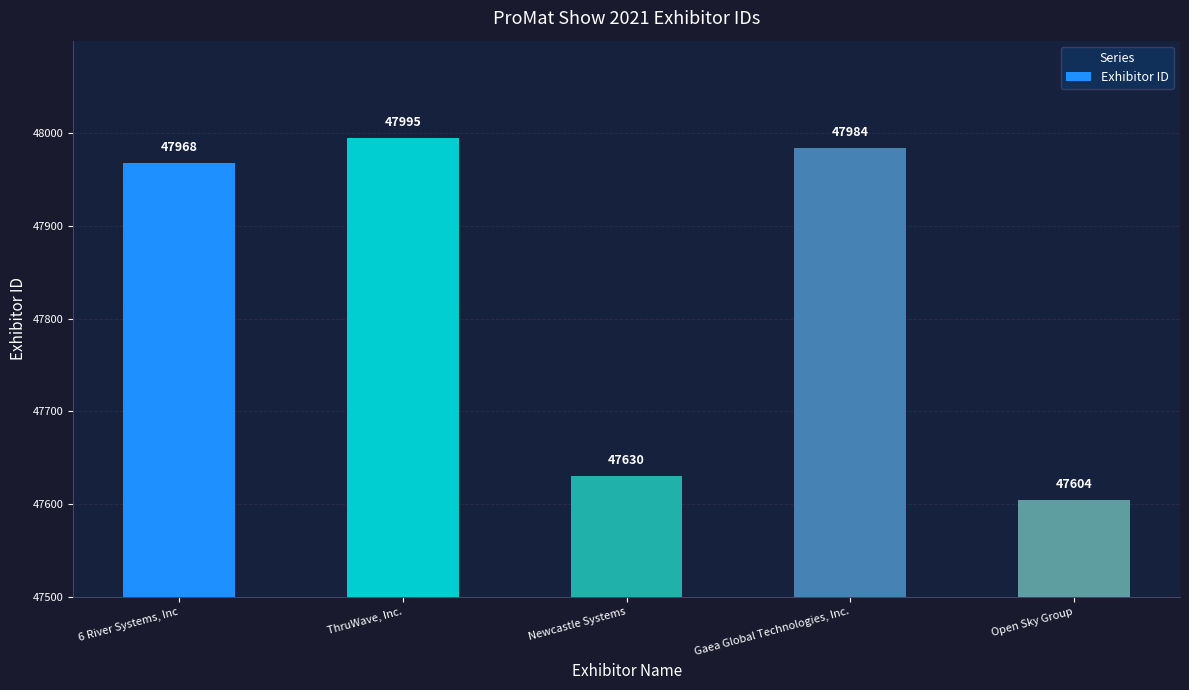

How many data points are less than 47968?

2